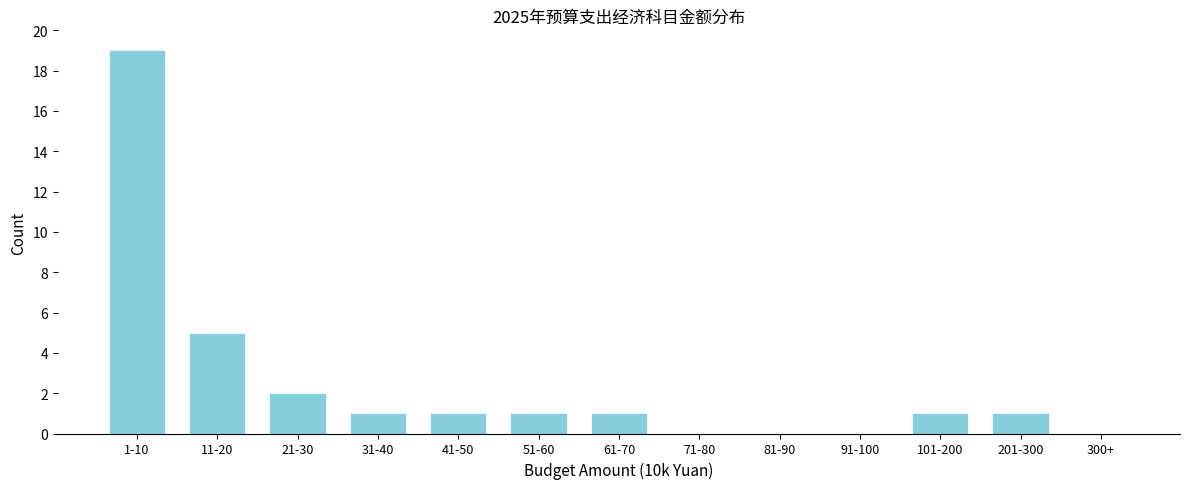

Reading left to right, extract all data points from this chart.

1-10=19	11-20=5	21-30=2	31-40=1	41-50=1	51-60=1	61-70=1	71-80=0	81-90=0	91-100=0	101-200=1	201-300=1	300+=0